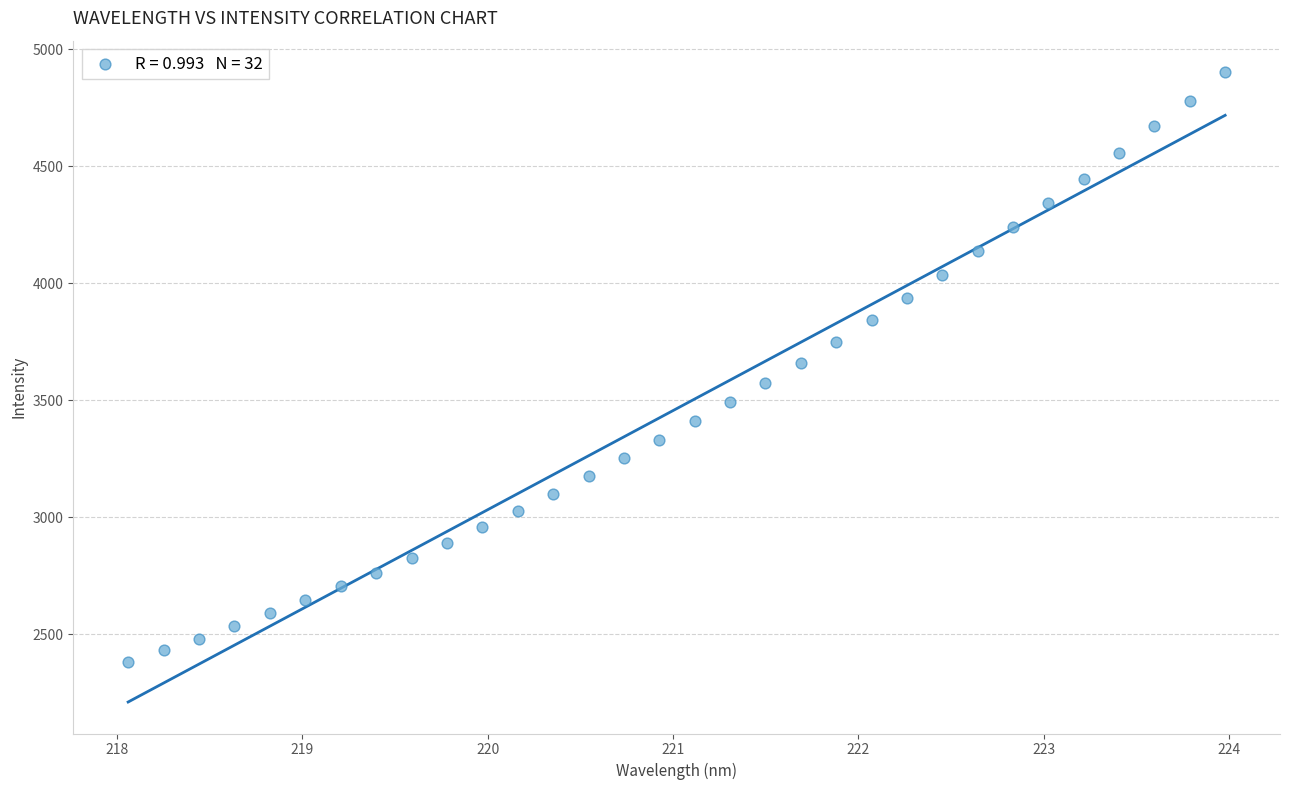

What is the range of X values (max minus min)?

5.9